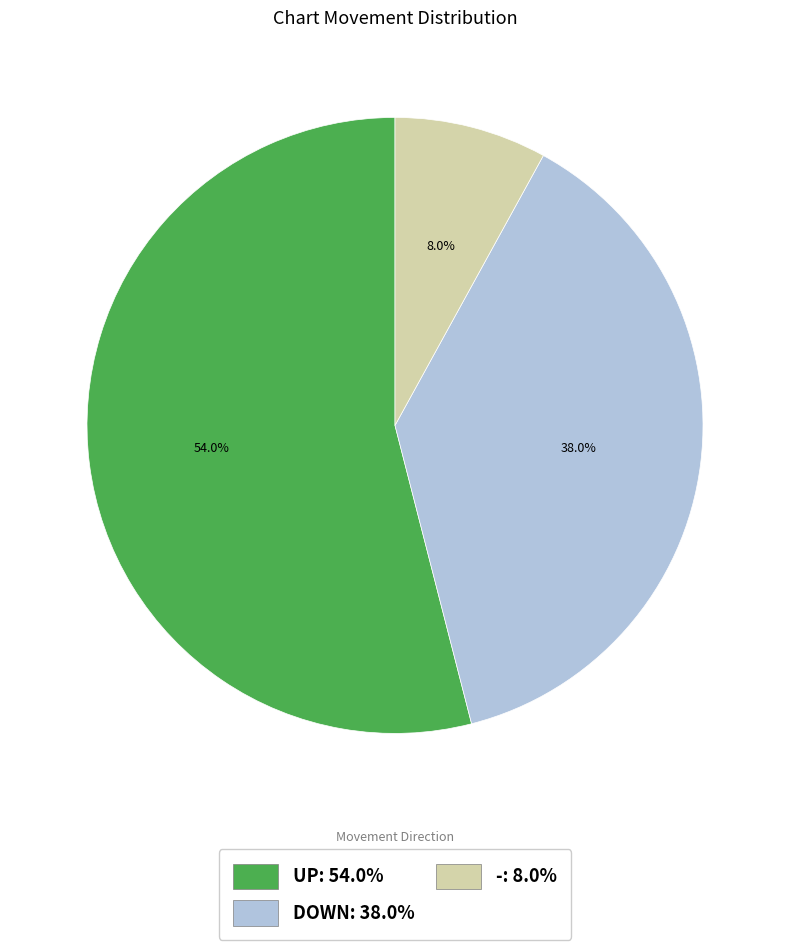

How many slices are in this pie chart?

3